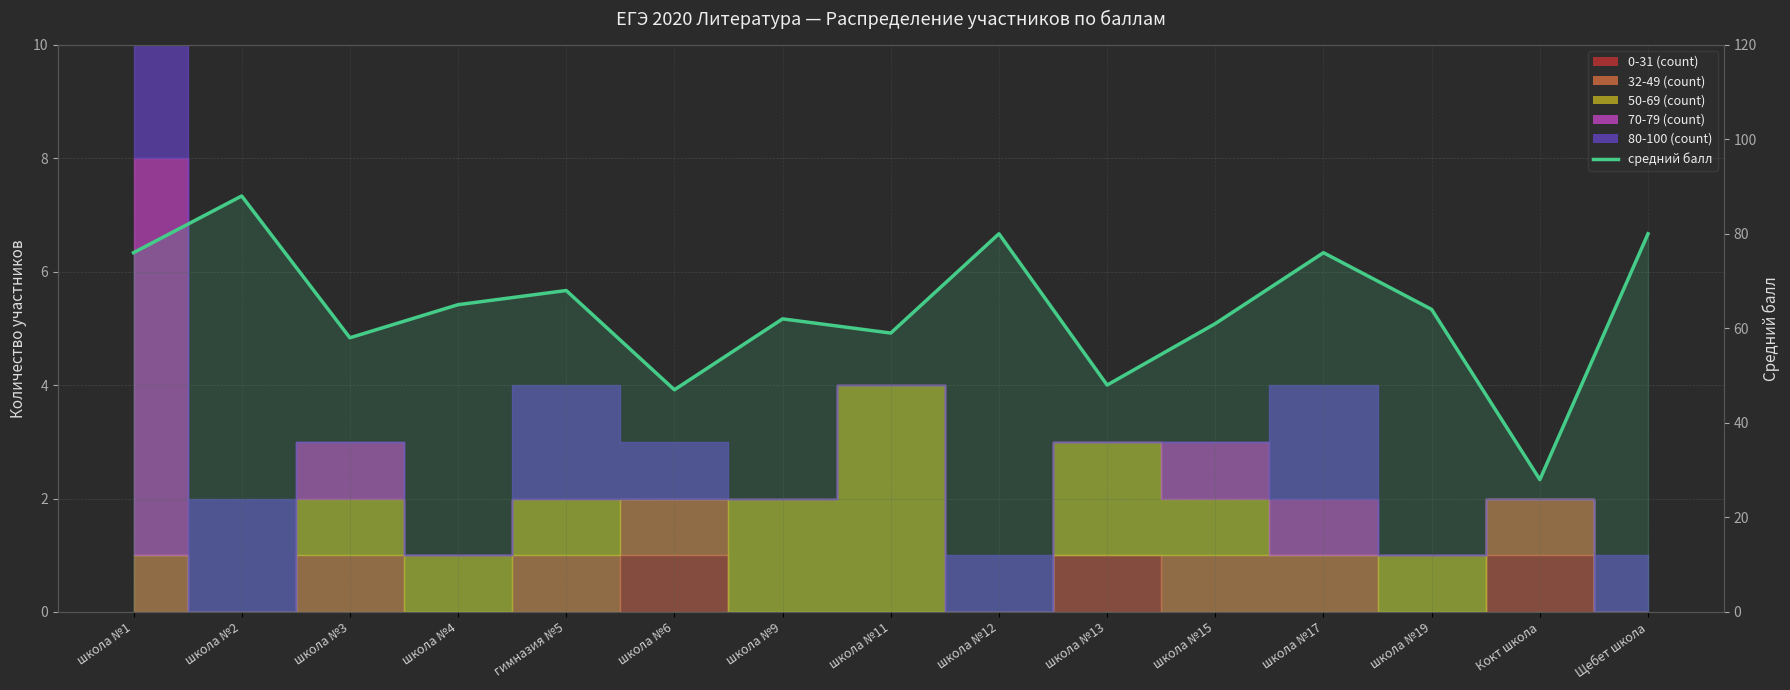

Reading right to left, transcribe all the data shown in this chart.

80	28	64	76	61	48	80	59	62	47	68	65	58	88	76